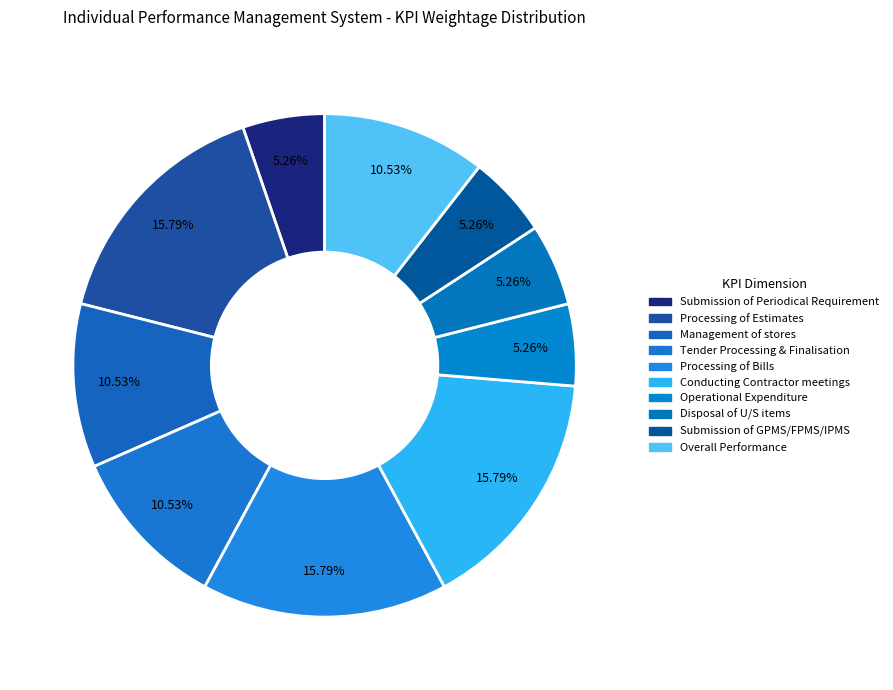

Do Disposal of U/S items and Processing of Bills together represent more than half of the pie?

No